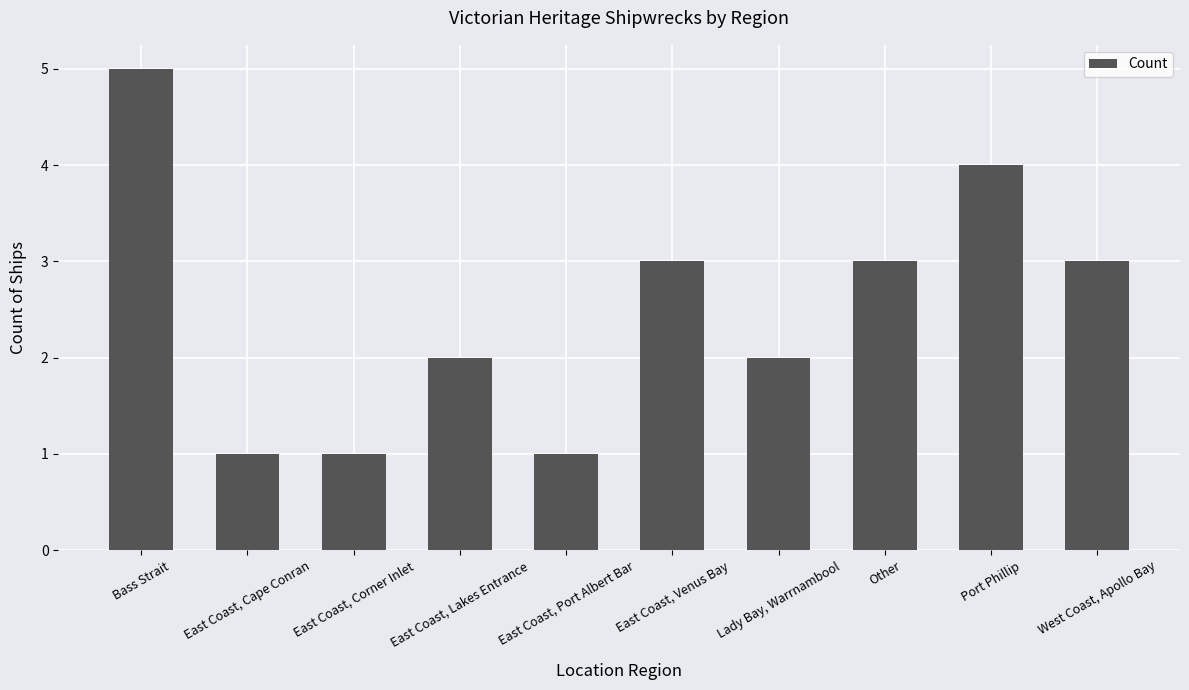

Reading right to left, extract all data points from this chart.

West Coast, Apollo Bay=3	Port Phillip=4	Other=3	Lady Bay, Warrnambool=2	East Coast, Venus Bay=3	East Coast, Port Albert Bar=1	East Coast, Lakes Entrance=2	East Coast, Corner Inlet=1	East Coast, Cape Conran=1	Bass Strait=5